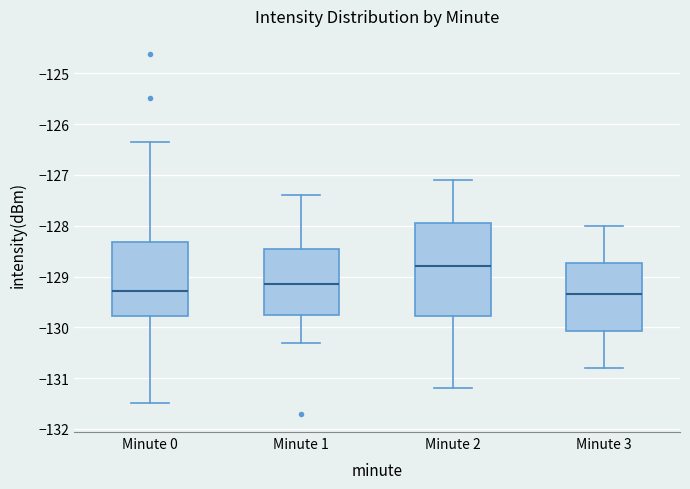

Reading left to right, read every box against the y-axis: the position of its median line, the range the box covers, and the ends of its whiskers. The values are not printed on the chart, so give them approximately, as read against the axis.

Minute 0: median -129.3, box -129.8 to -128.3, whiskers -131.5 to -126.4
Minute 1: median -129.2, box -129.7 to -128.4, whiskers -130.3 to -127.4
Minute 2: median -128.8, box -129.8 to -127.9, whiskers -131.2 to -127.1
Minute 3: median -129.3, box -130.1 to -128.7, whiskers -130.8 to -128.0